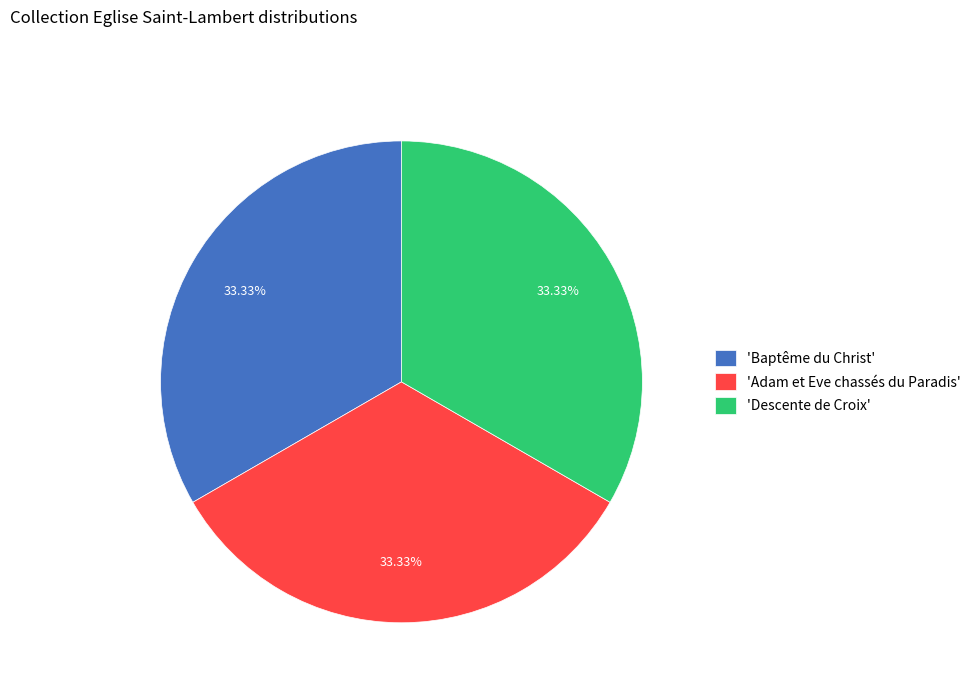

Does 'Baptême du Christ' account for over 50% of the chart?

No